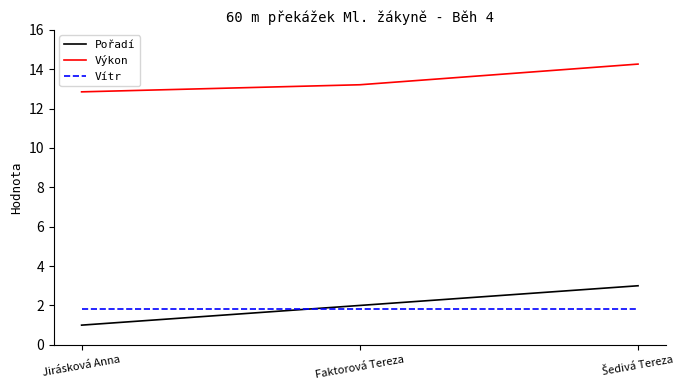

What is the difference between the Výkon values at Faktorová Tereza and Jirásková Anna?

0.4